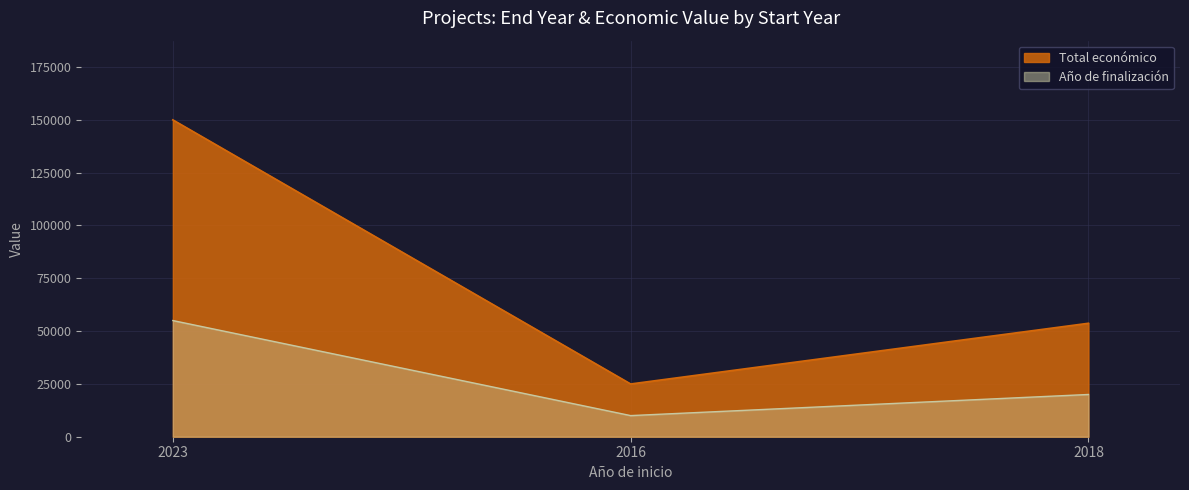

At which category is the sum across all series the highest?

2023